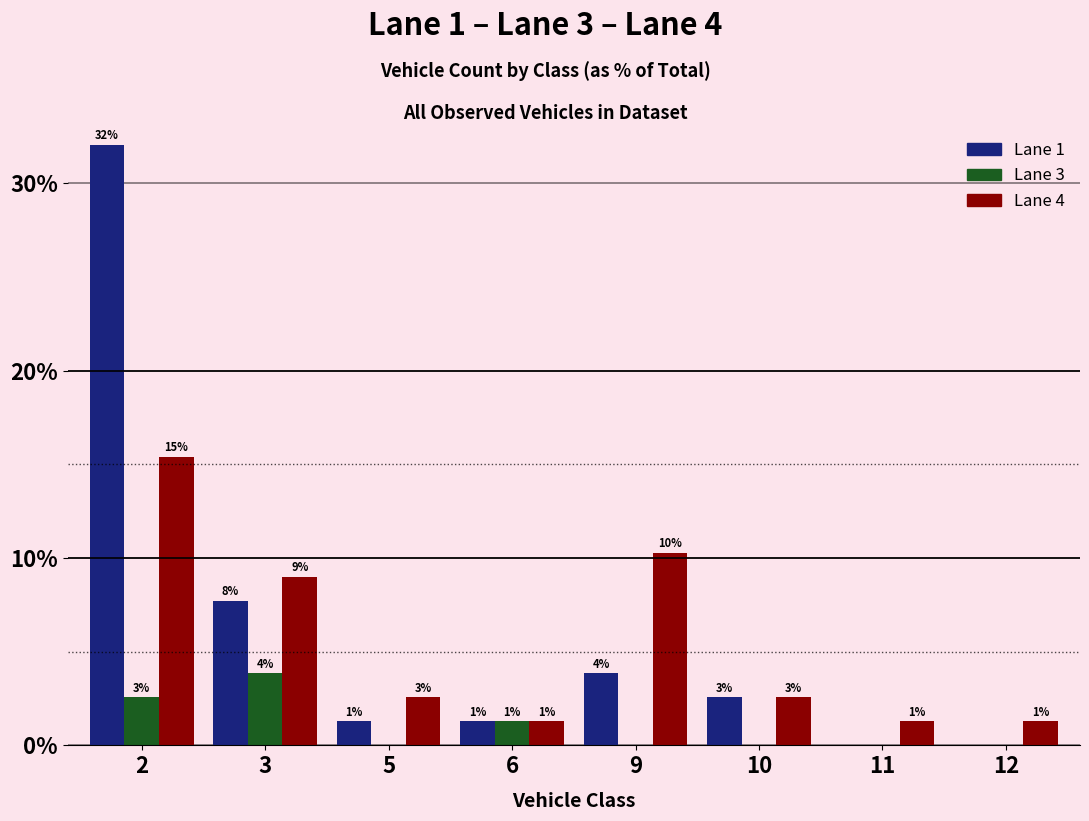

What is the minimum value for Lane 4?

1.3